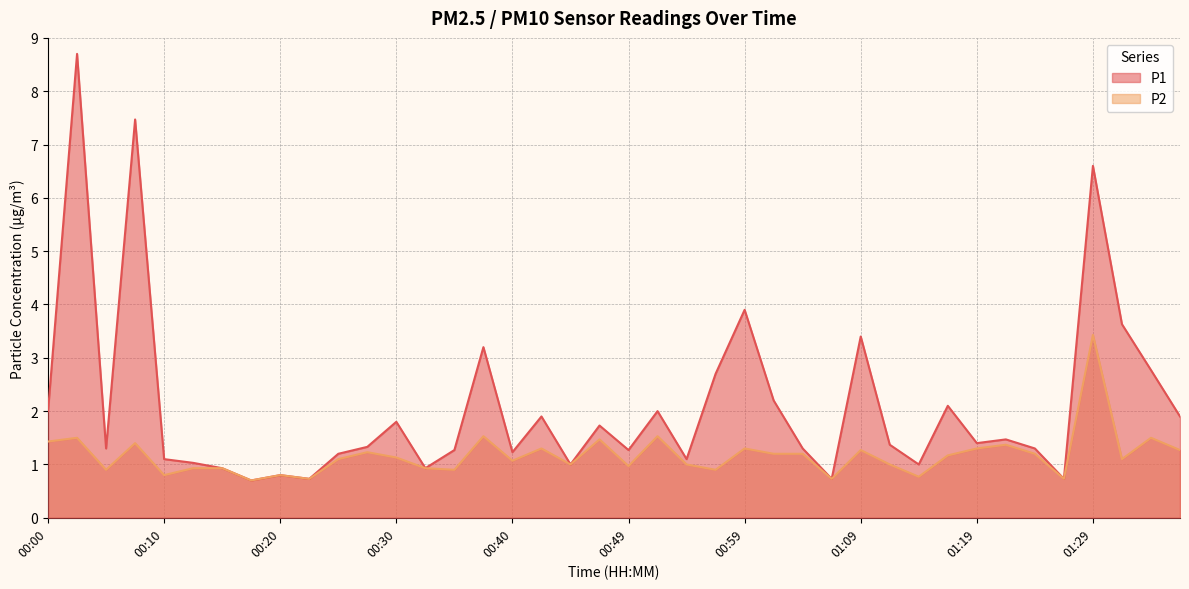

What is the label of the 39th point from the left?

01:34